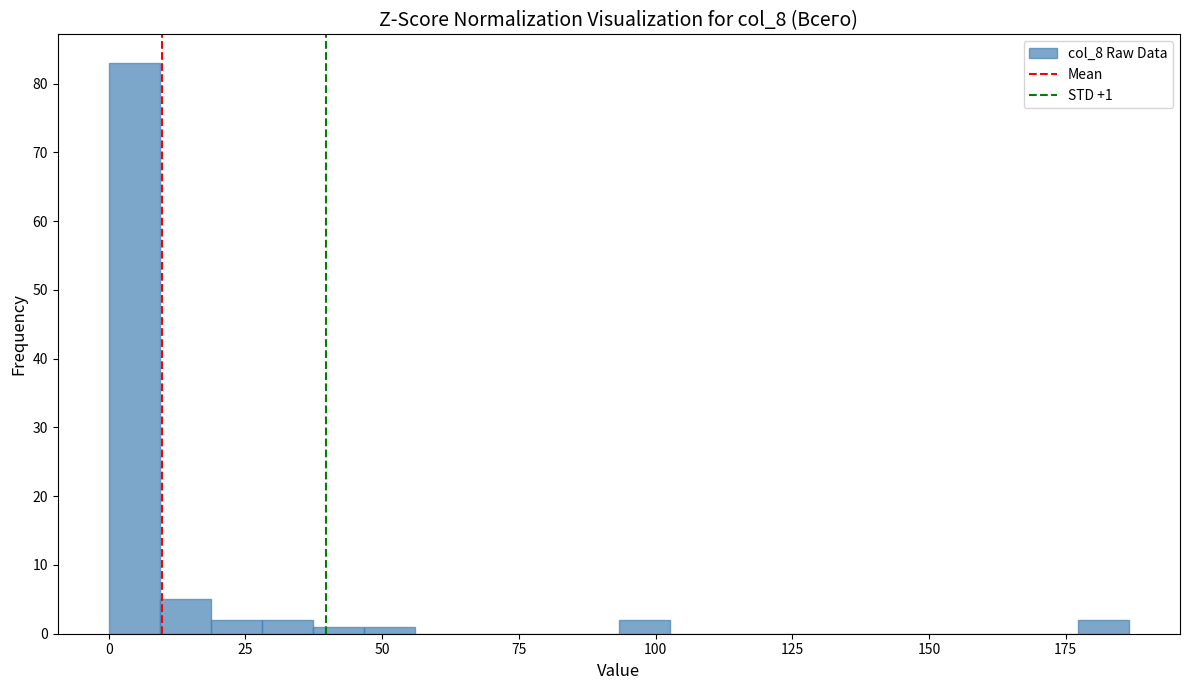

Around what value on the x-axis is the tallest bar? Give the approximate position of its centre, as read against the axis.

5